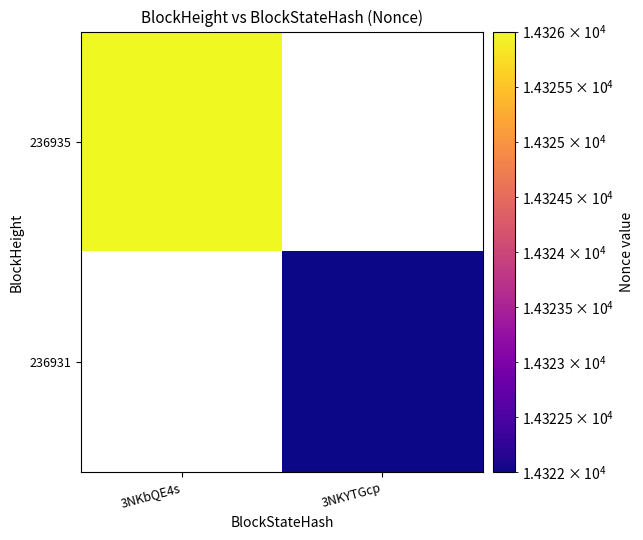

Reading left to right, list all the values displayed in this chart.

236935: 3NKbQE4s=14326	3NKYTGcp=0
236931: 3NKbQE4s=0	3NKYTGcp=14322